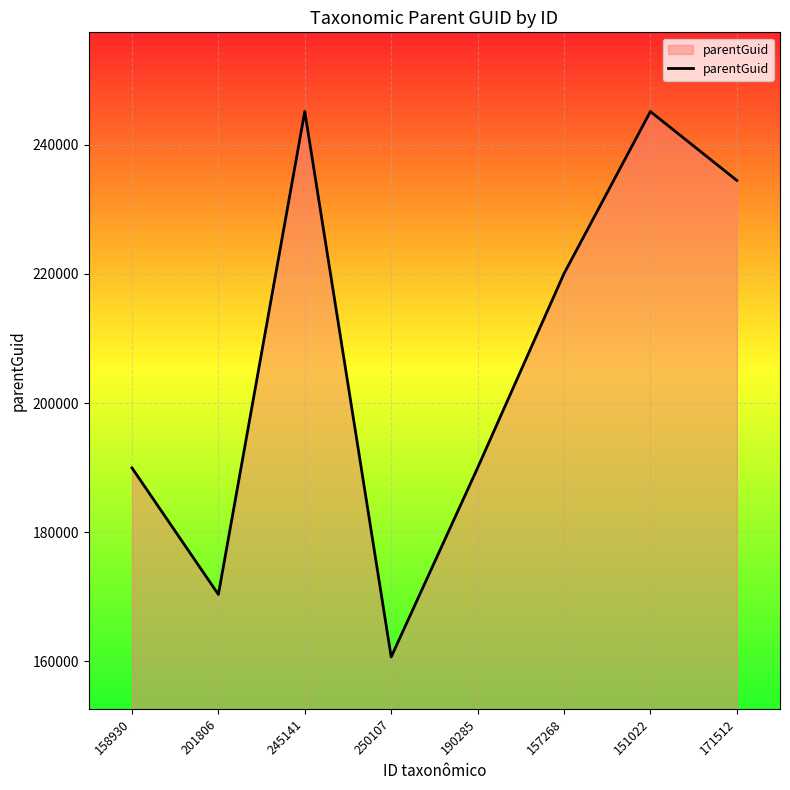

Which label corresponds to the smallest value in the chart?

250107